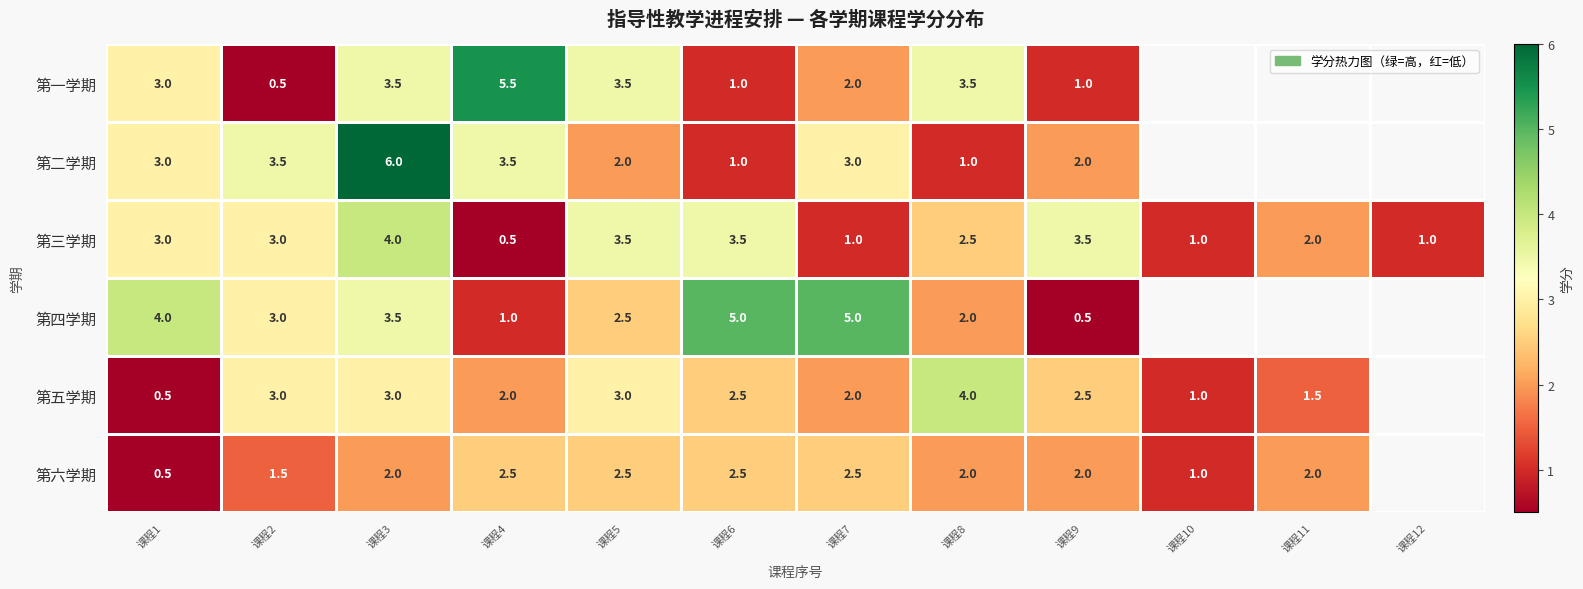

Count the 第三学期 values in the range 1 to 3.

7